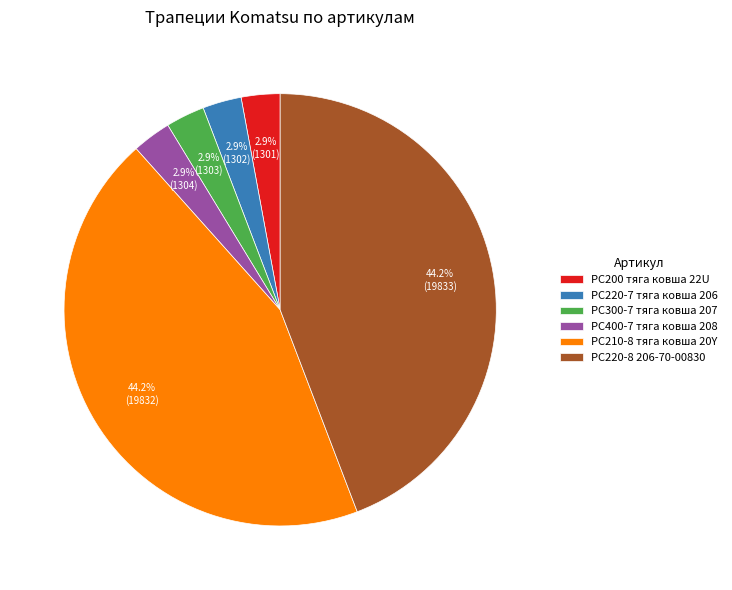

True or false: PC300-7 тяга ковша 207 accounts for 15% of the total.

False